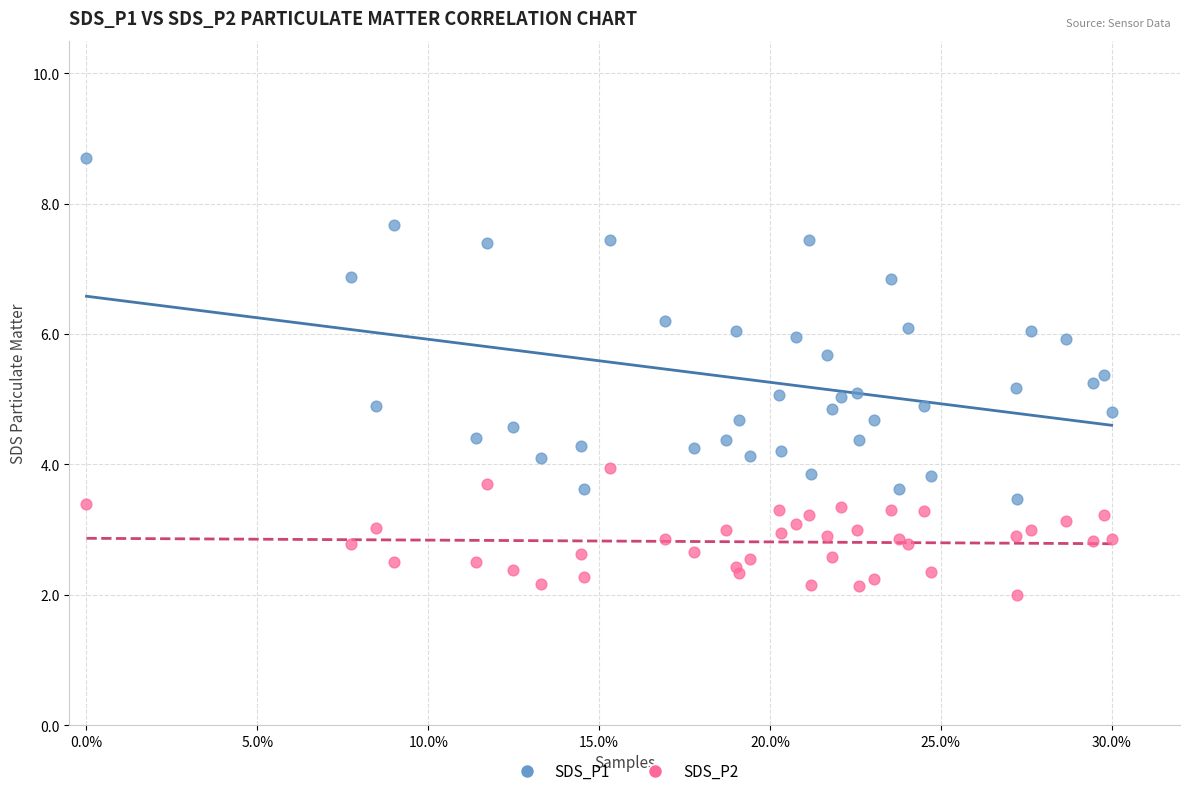

Which series reaches the minimum Y coordinate?

SDS_P2